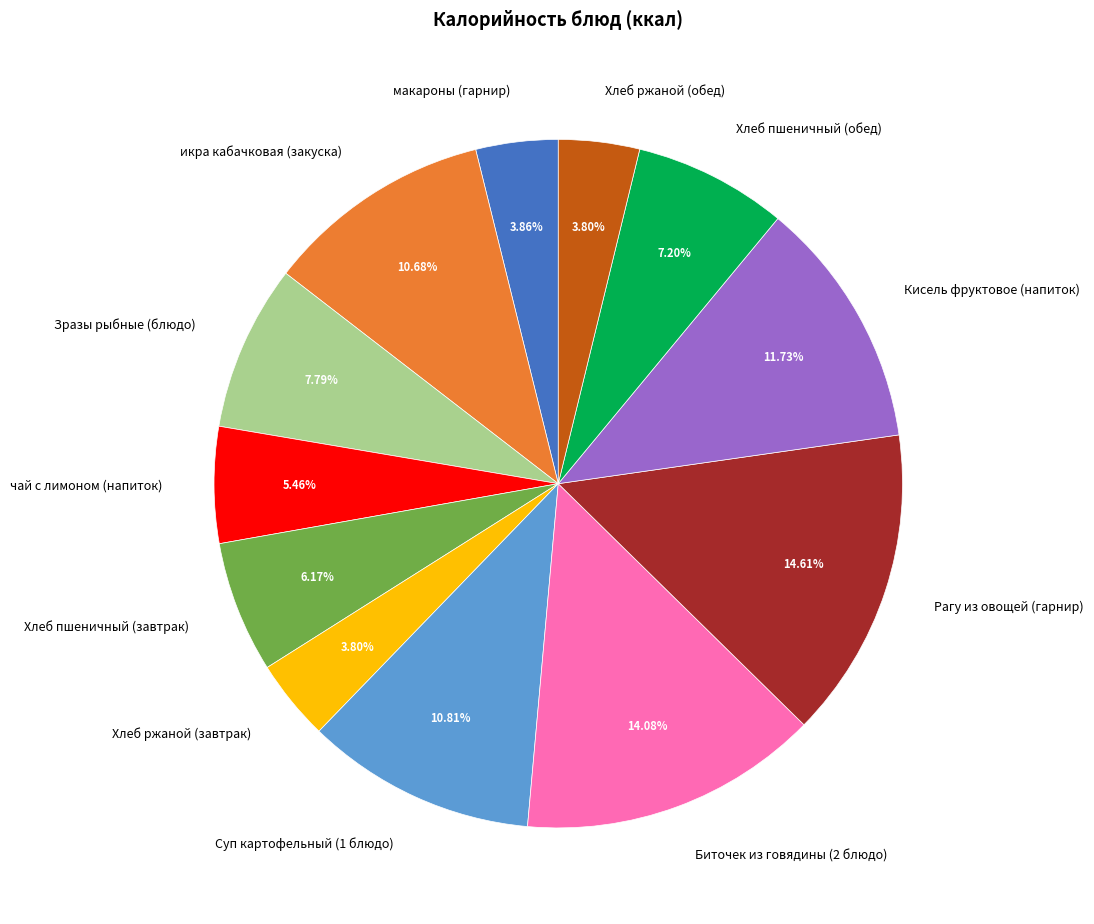

What percentage is the Биточек из говядины (2 блюдо) slice, to the nearest percent?

14%